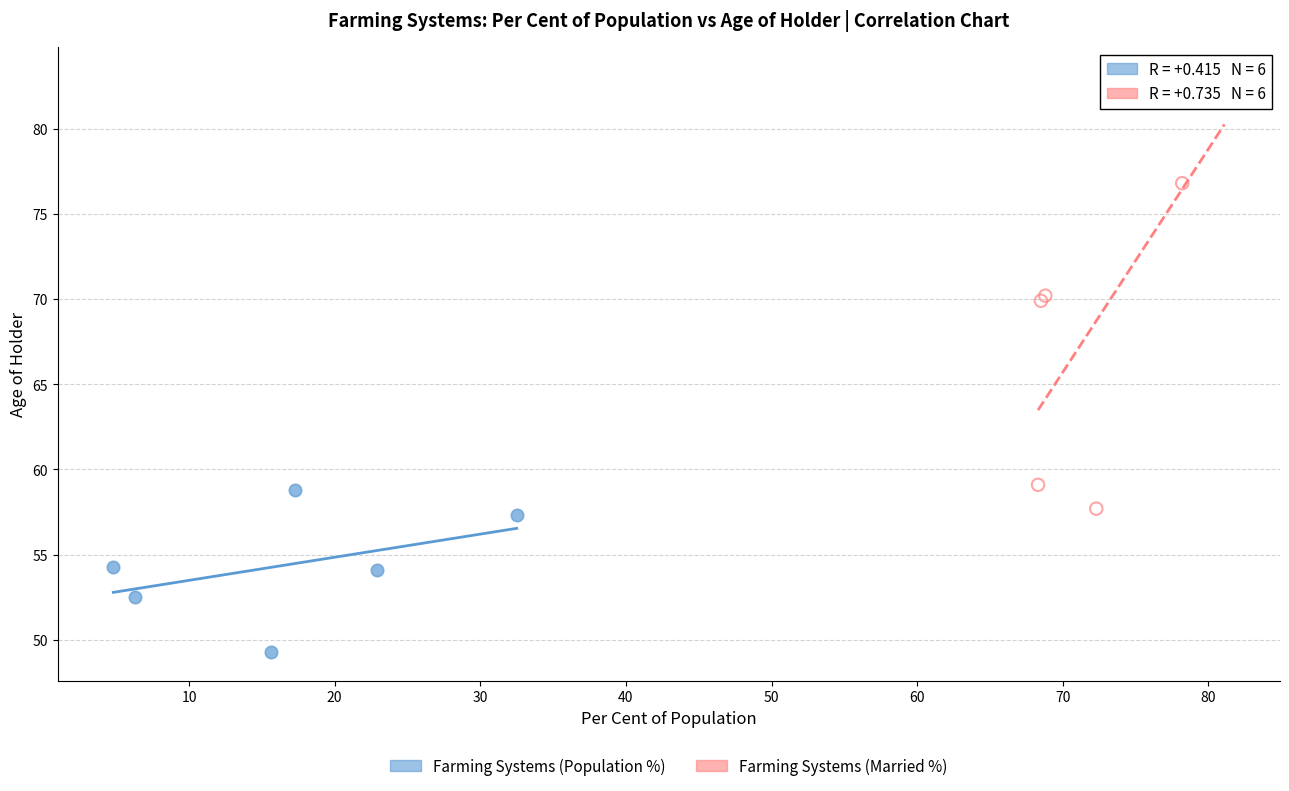

Which series reaches the minimum Y coordinate?

Farming Systems (Population %)